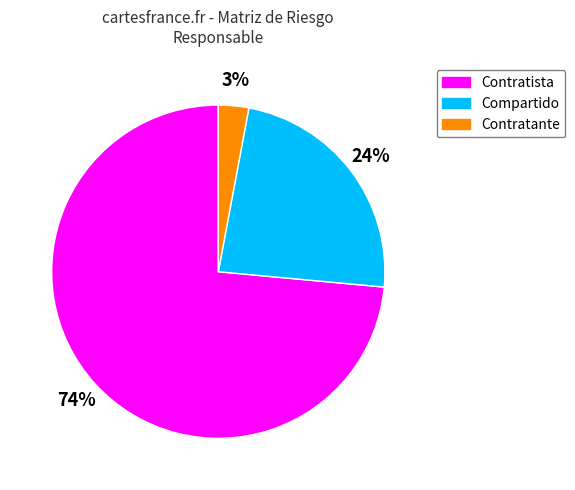

How many segments does this pie chart have?

3